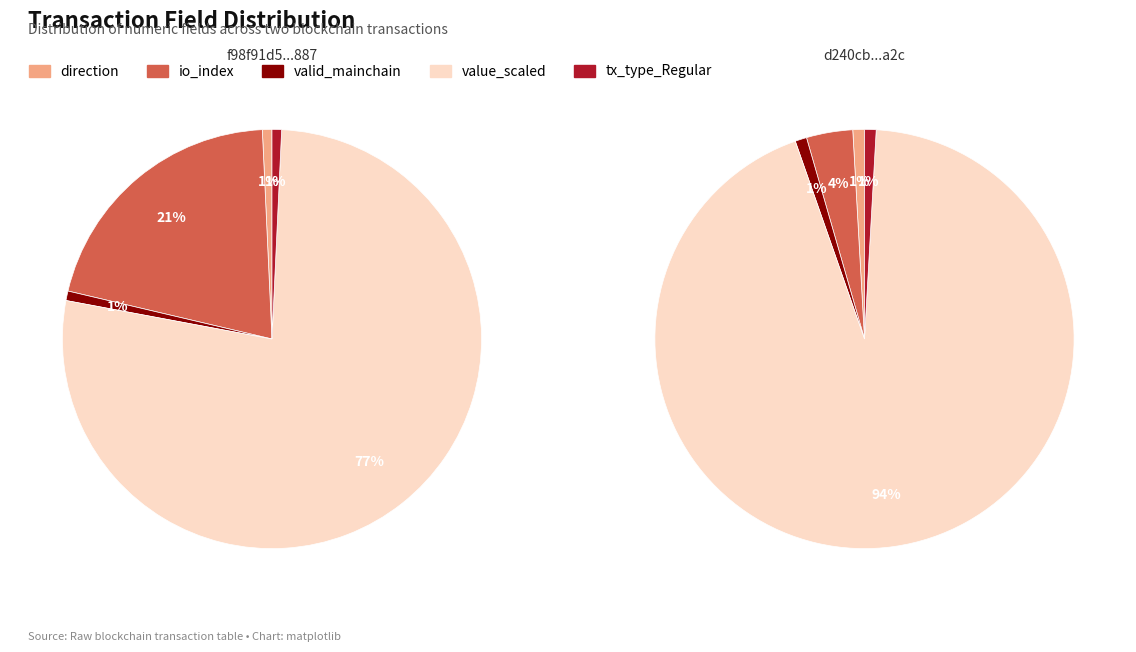

Is it true that direction is 1% of the pie?

False